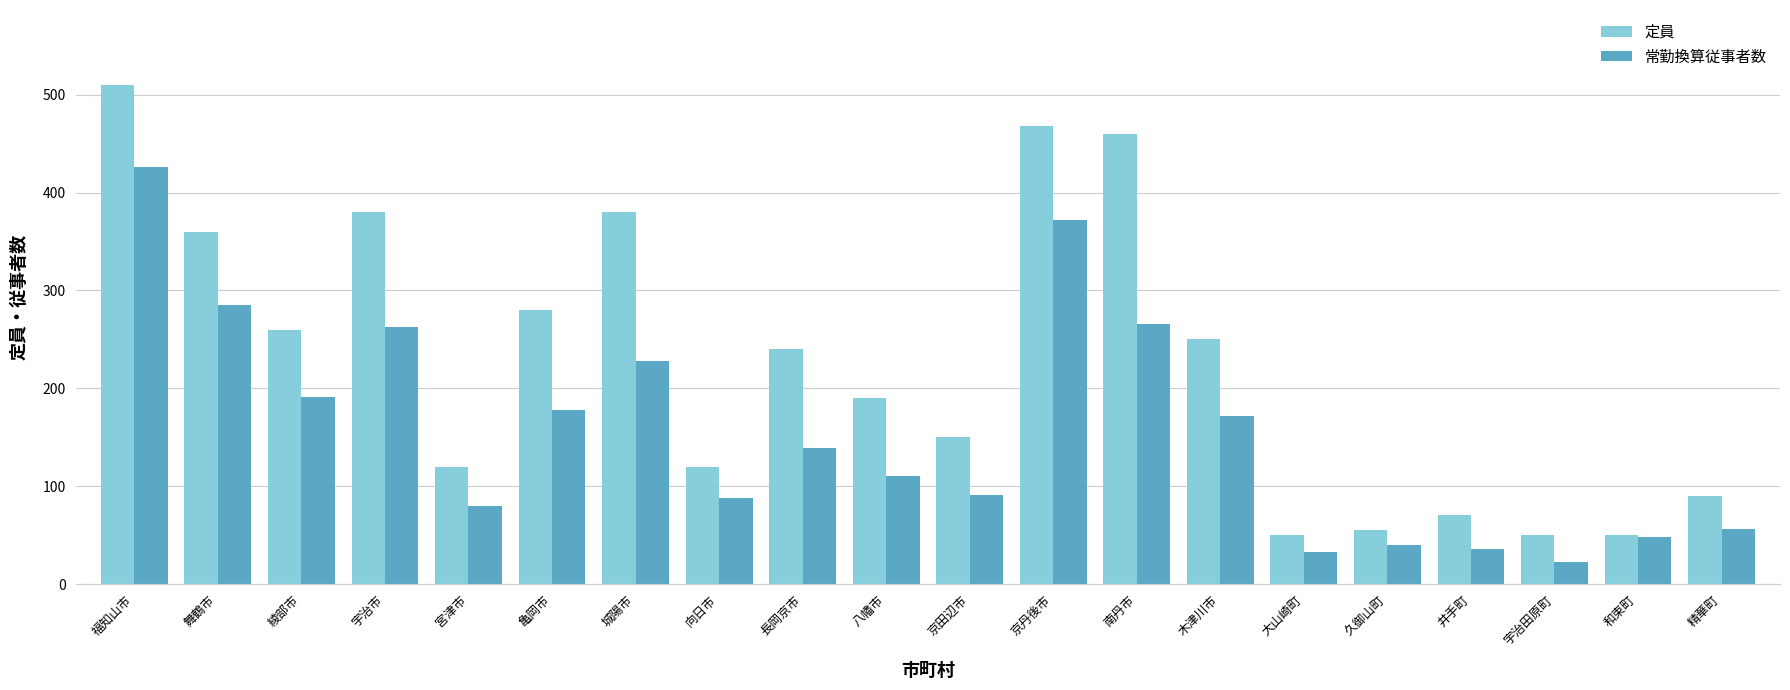

What is the difference between the 常勤換算従事者数 values at 南丹市 and 城陽市?

38